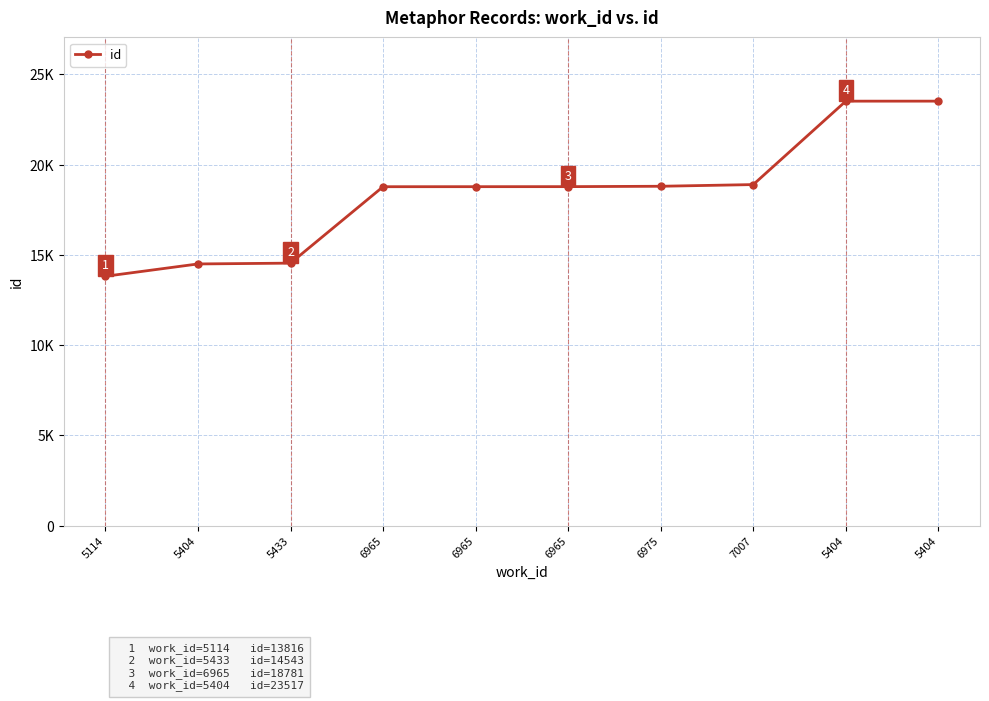

Which category has the highest value across all series?

5404